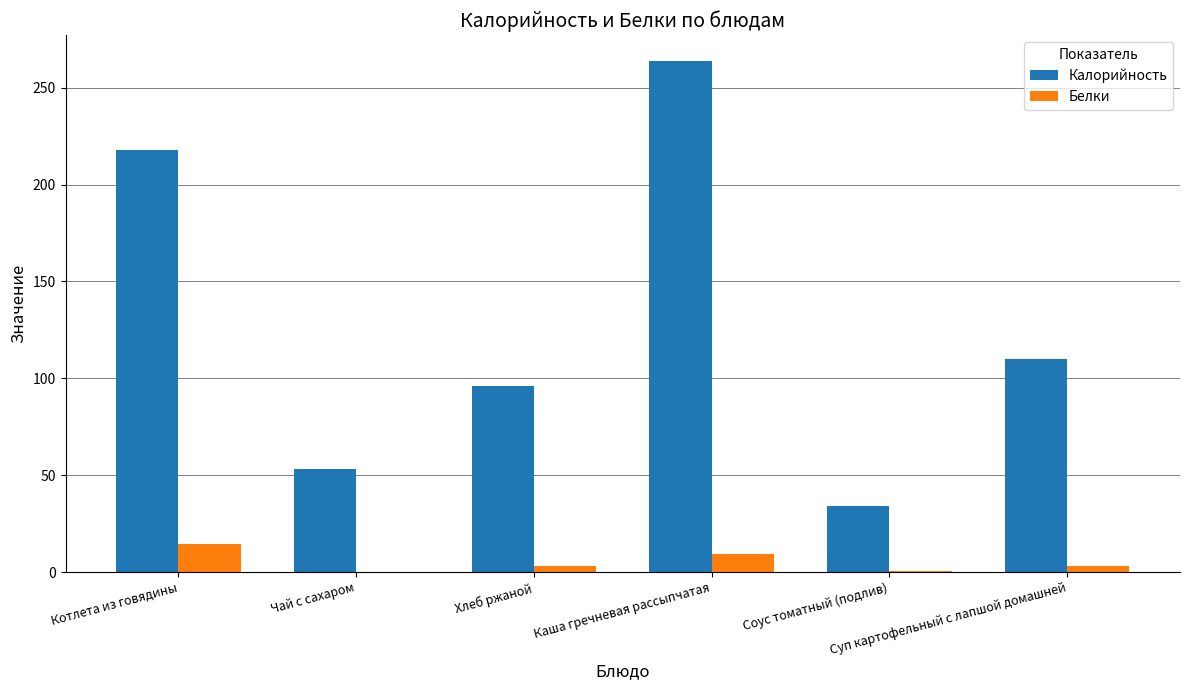

What is the sum of all Белки values?

30.8